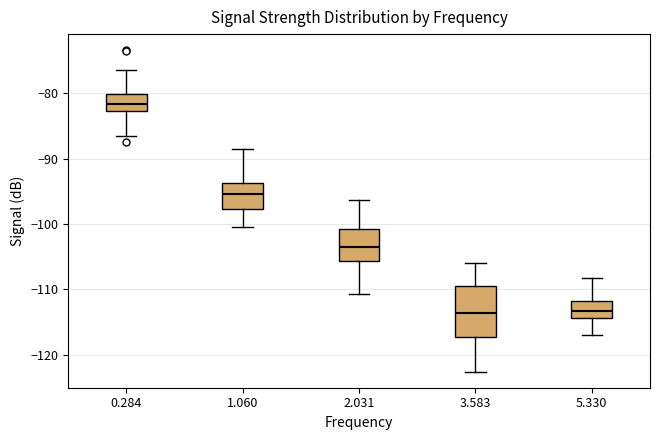

Where is the lower edge of the box at x = 1.060 on the y-axis? The values are not printed on the chart, so give them approximately, as read against the axis.

-98